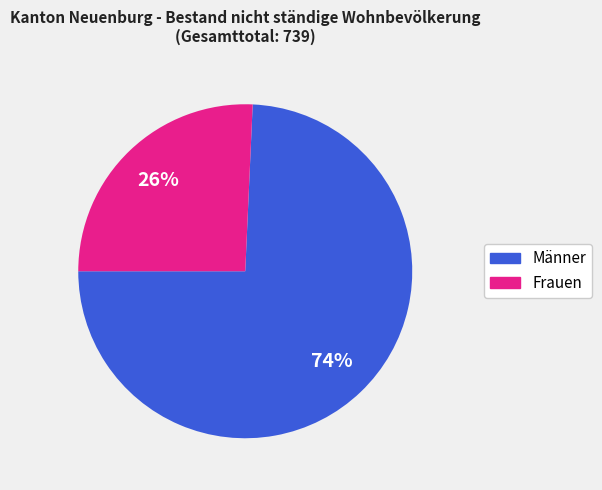

How many slices are in this pie chart?

2